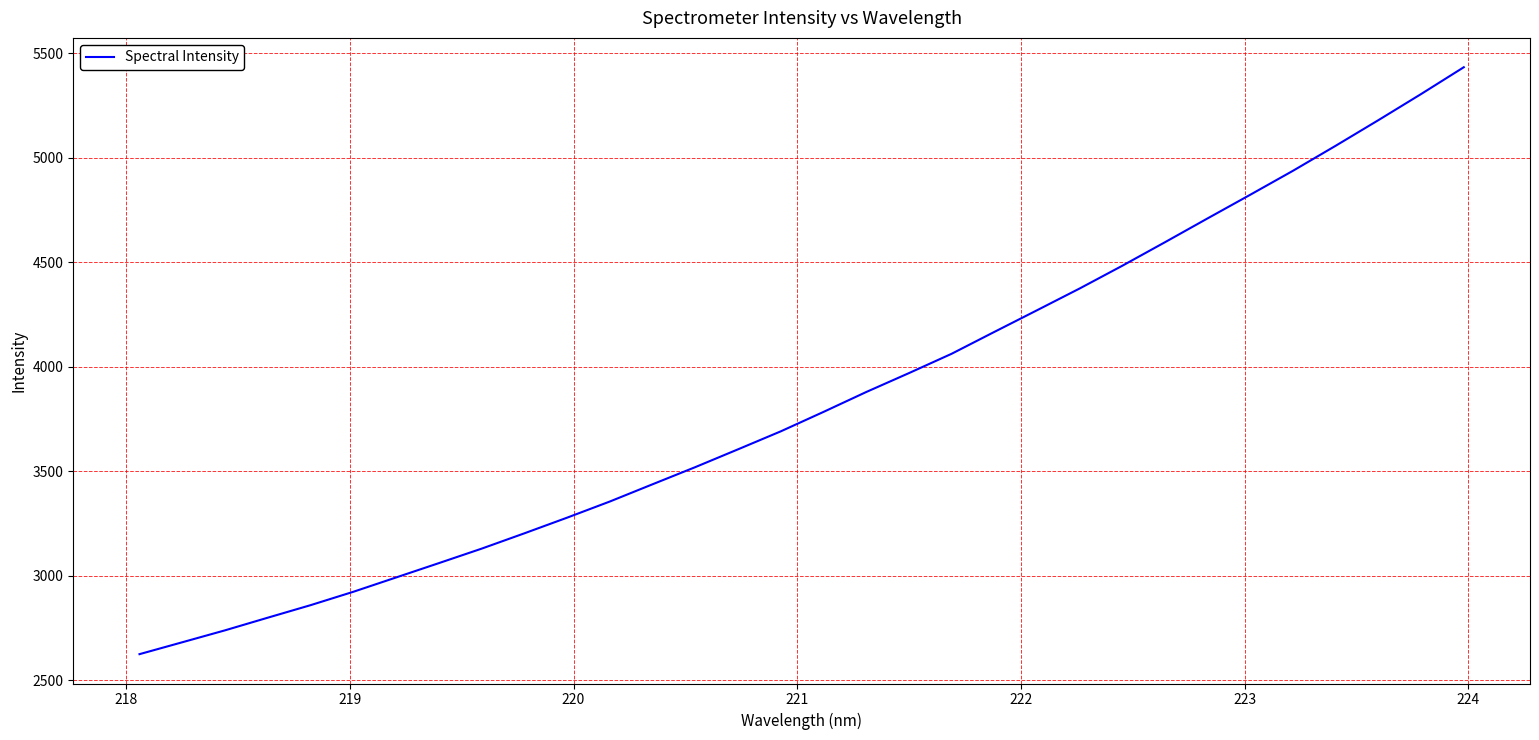

Reading right to left, extract all data points from this chart.

5432.5	5304.3	5179.5	5057.1	4937.4	4822.9	4709.6	4595.5	4482.8	4373.9	4269.7	4166.0	4061.3	3968.8	3878.3	3783.2	3690.2	3604.3	3519.1	3437.1	3354.6	3277.3	3202.3	3129.0	3059.8	2991.2	2922.7	2858.7	2798.8	2738.3	2681.2	2624.3